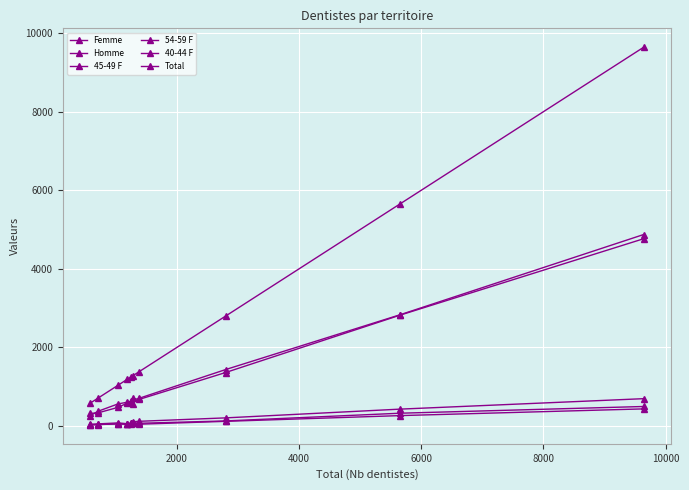

What is the average value of the 45-49 F series?

135